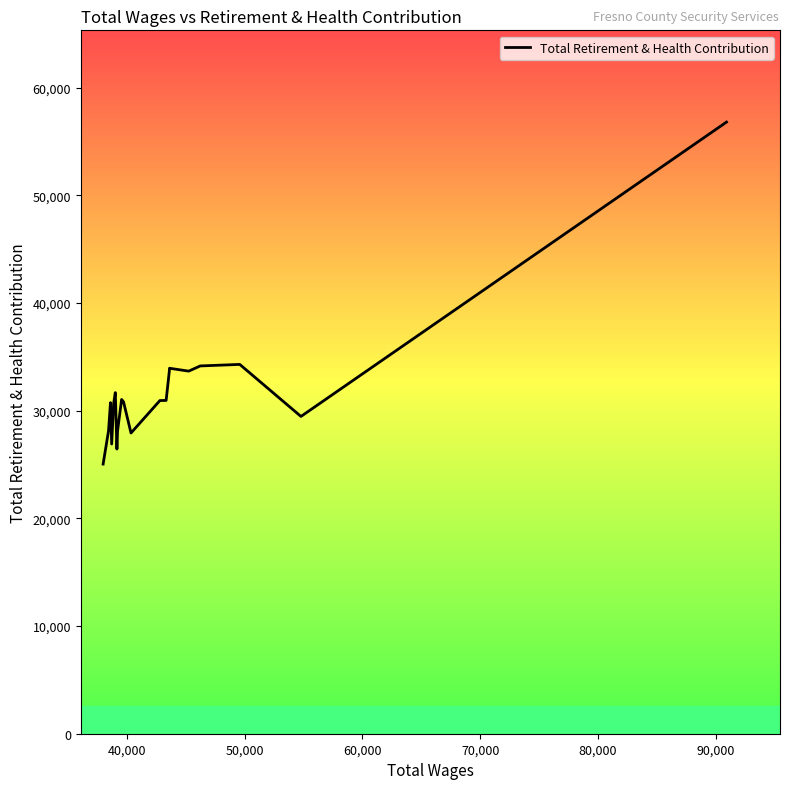

What is the difference between the maximum and minimum values?

31757